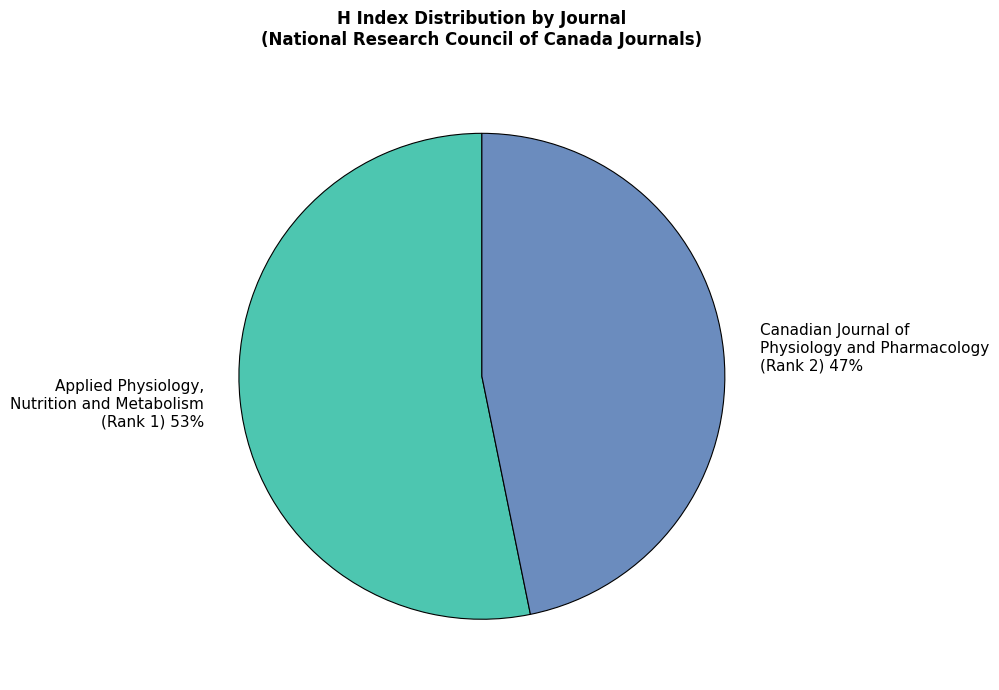

The Applied Physiology, Nutrition and Metabolism (Rank 1) slice represents 40% of the pie. True or false?

False